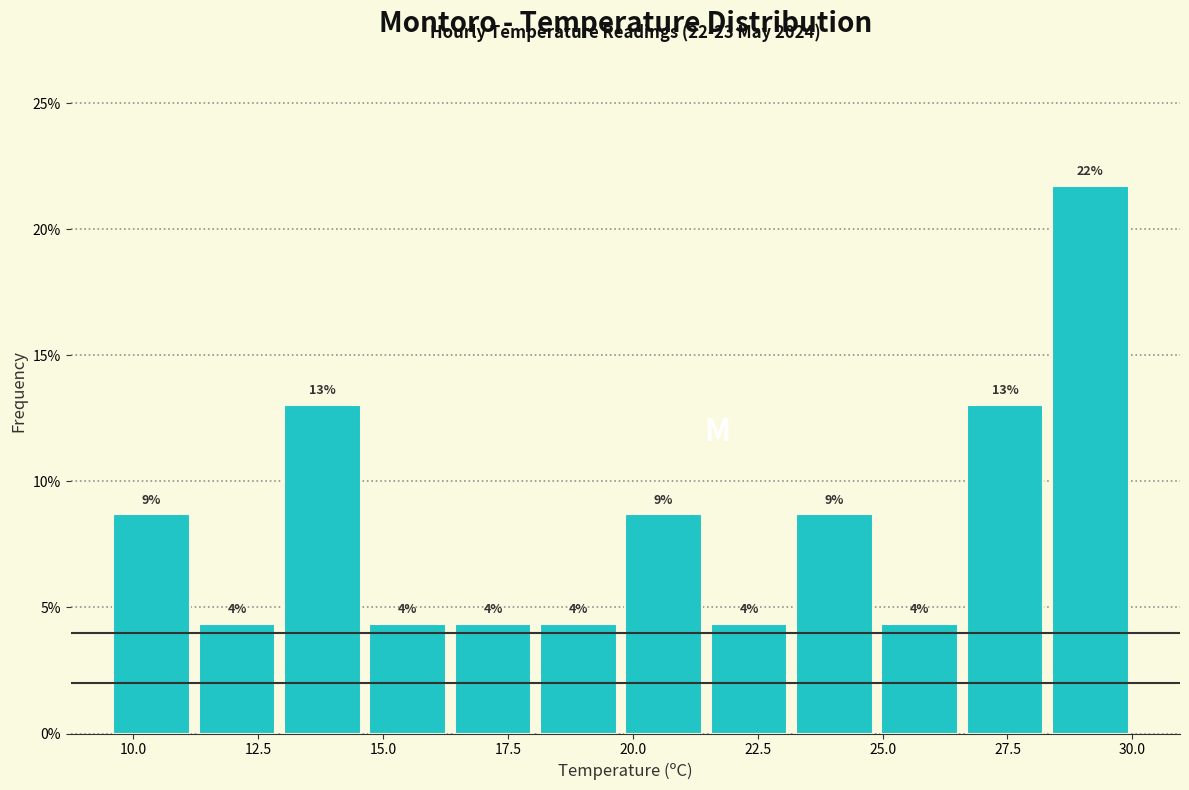

Around what value on the x-axis is the tallest bar? Give the approximate position of its centre, as read against the axis.

29.0